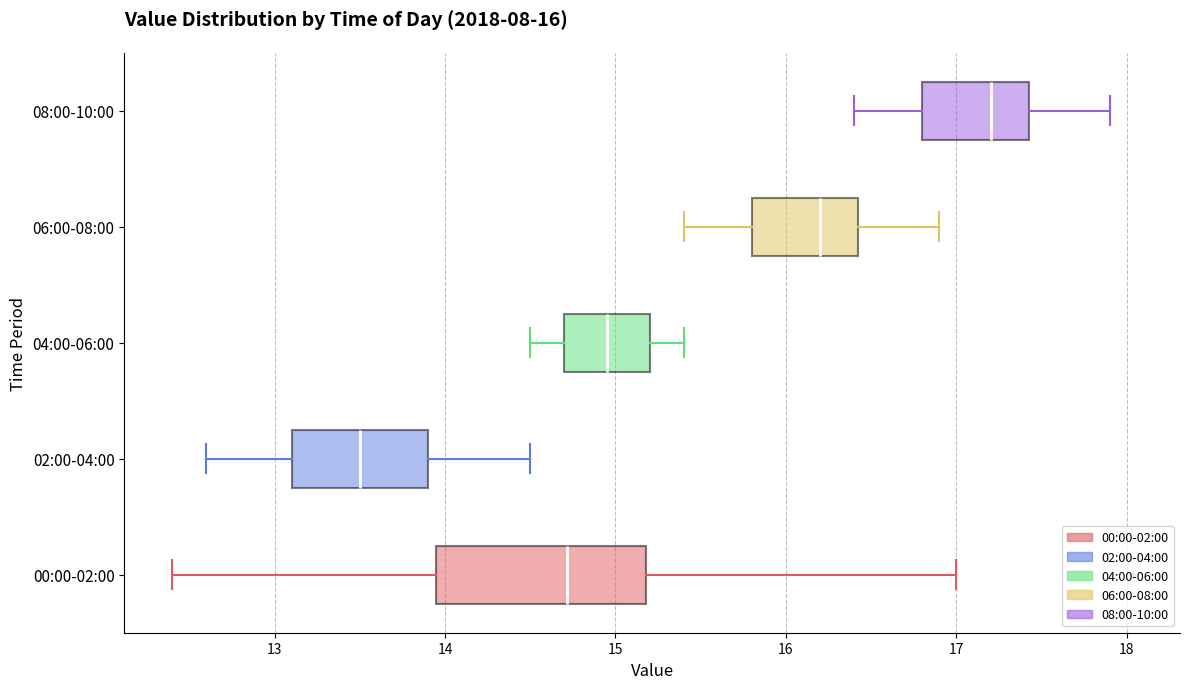

Comparing the boxes themselves (not the whiskers), which one is the widest?

00:00-02:00